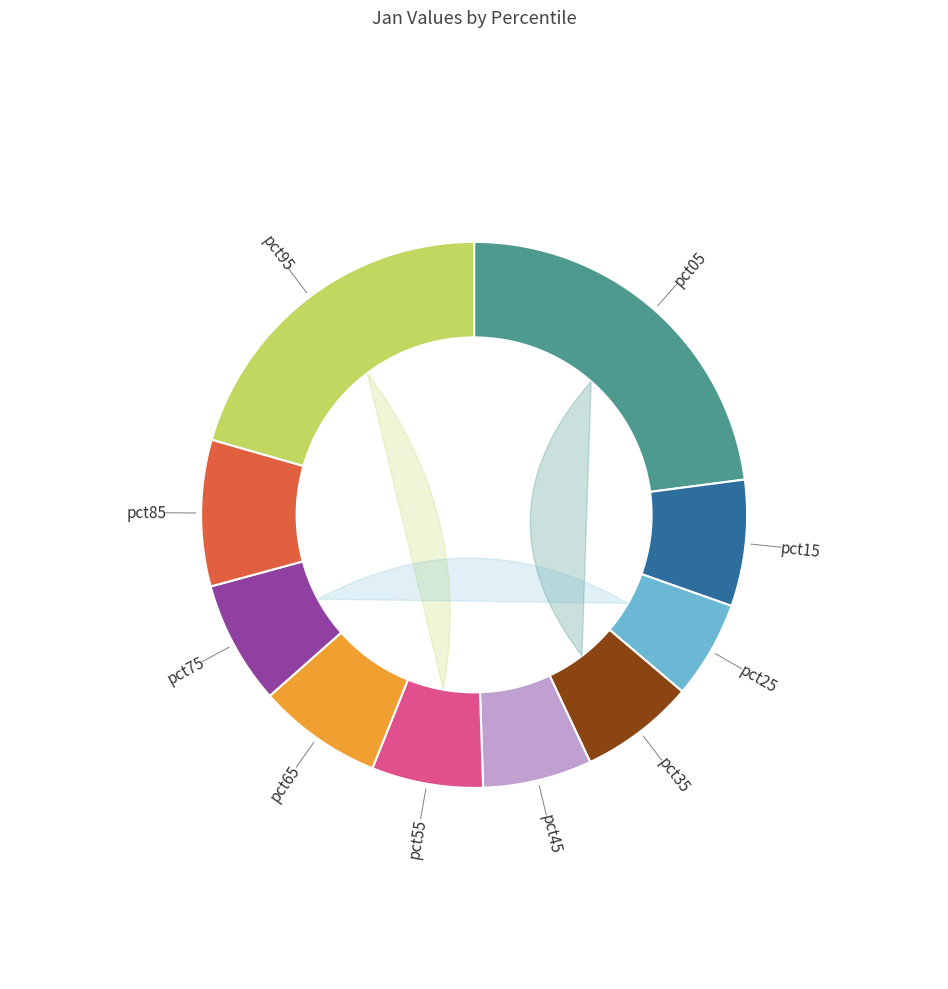

Count the number of slices in the pie.

10